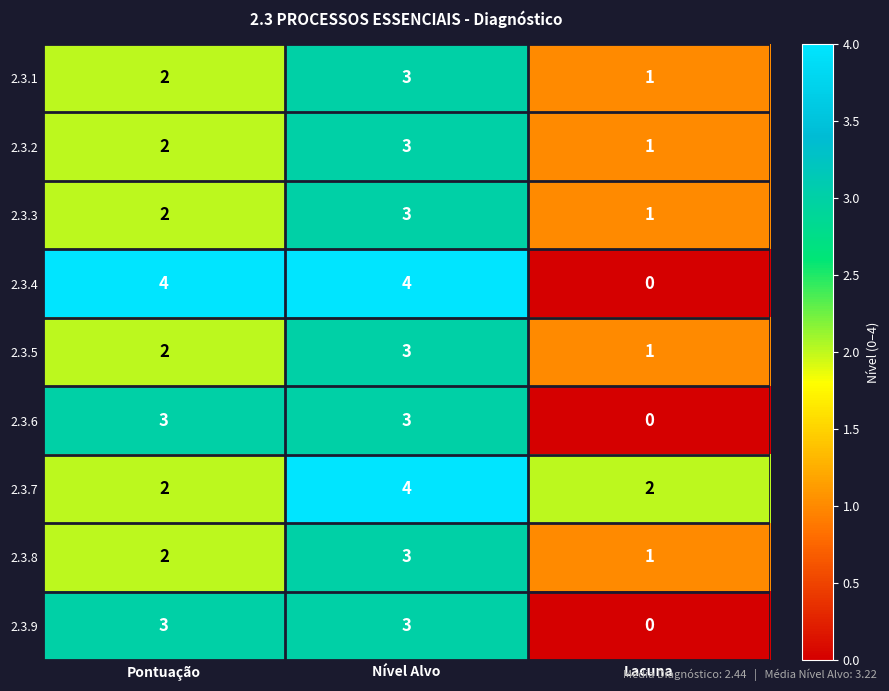

Reading left to right, what are all the values shown in this chart?

2.3.1: 2	3	1
2.3.2: 2	3	1
2.3.3: 2	3	1
2.3.4: 4	4	0
2.3.5: 2	3	1
2.3.6: 3	3	0
2.3.7: 2	4	2
2.3.8: 2	3	1
2.3.9: 3	3	0